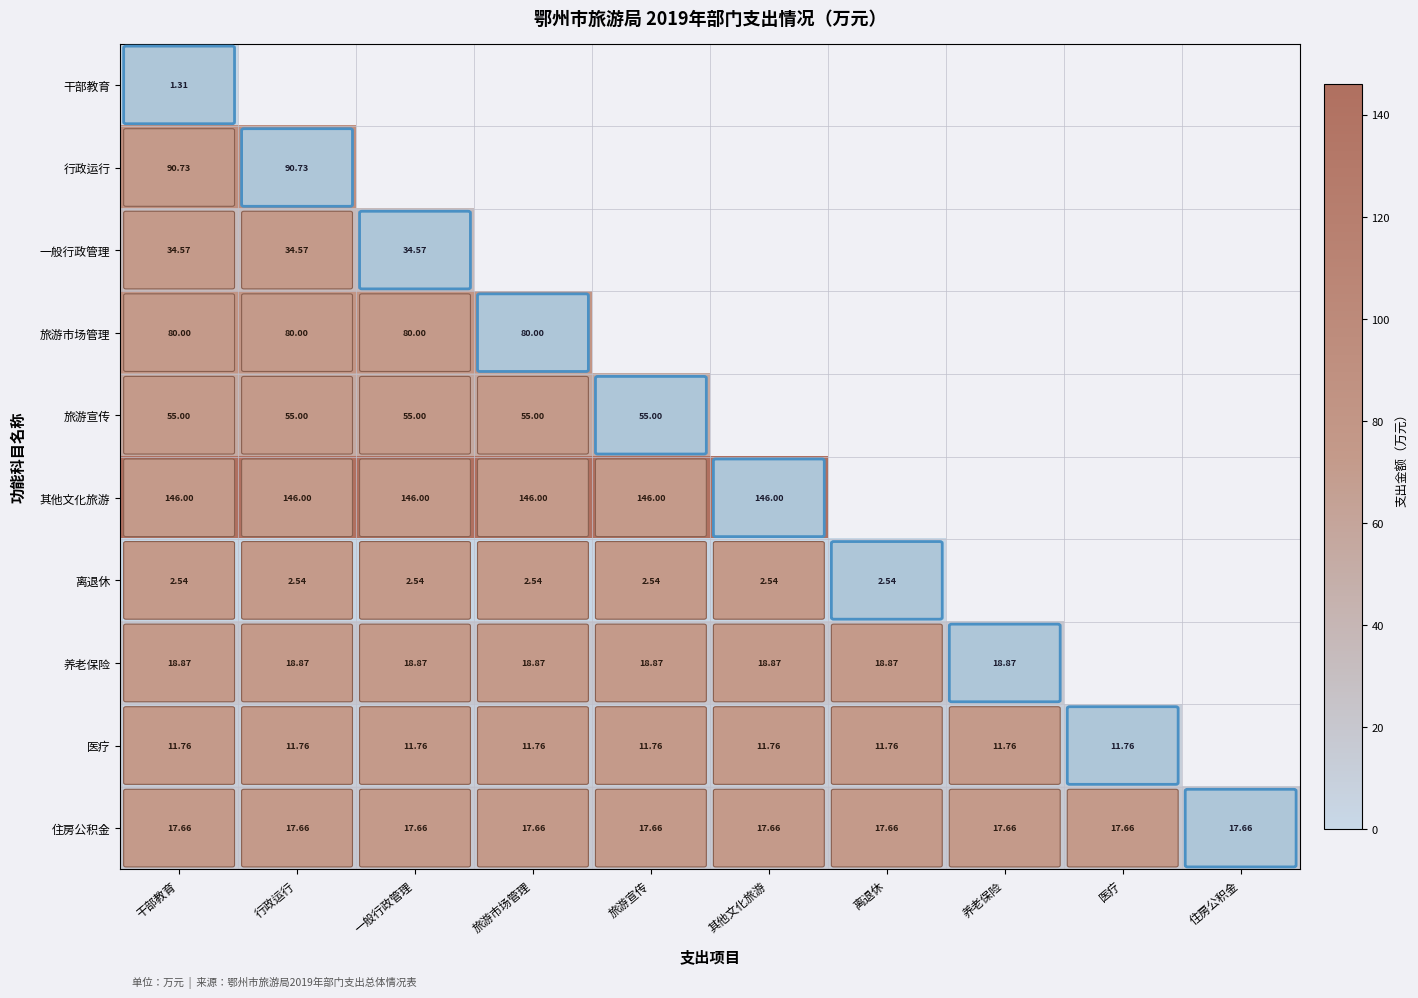

Read the 医疗 value at 行政运行.

11.8